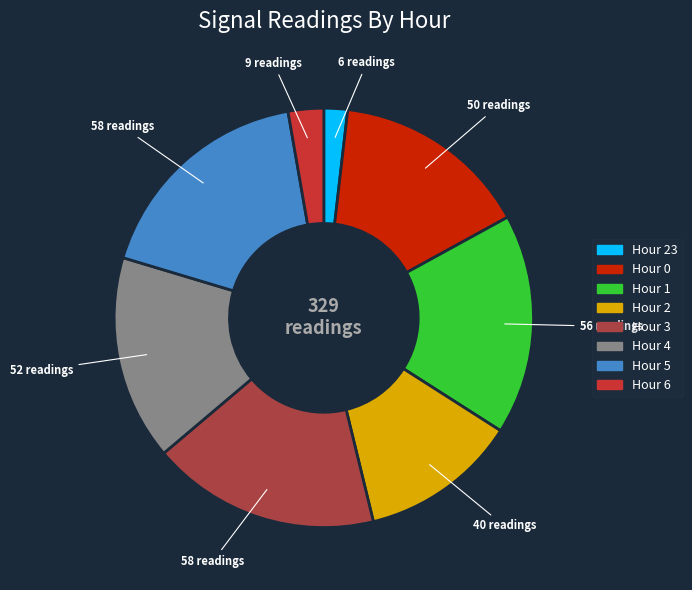

Does Hour 6 account for over 50% of the chart?

No